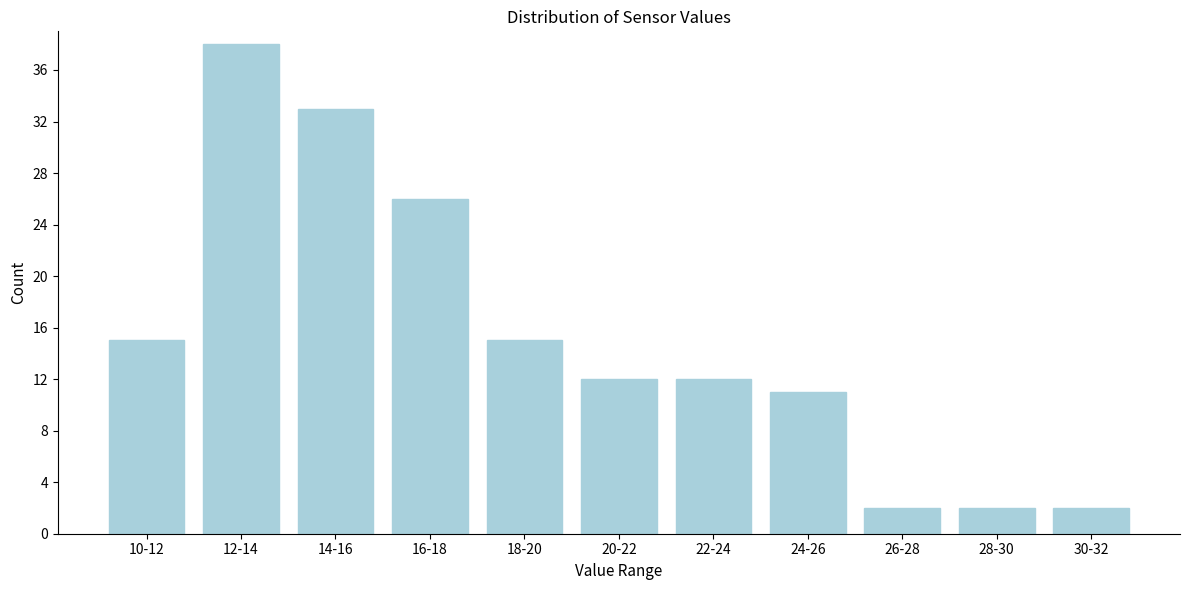

Reading right to left, transcribe all the data shown in this chart.

2	2	2	11	12	12	15	26	33	38	15